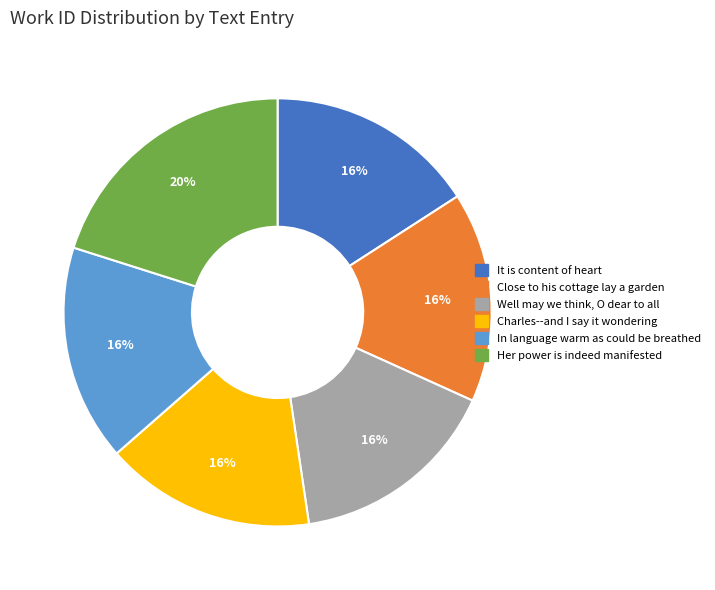

Do Her power is indeed manifested and Well may we think, O dear to all together represent more than half of the pie?

No